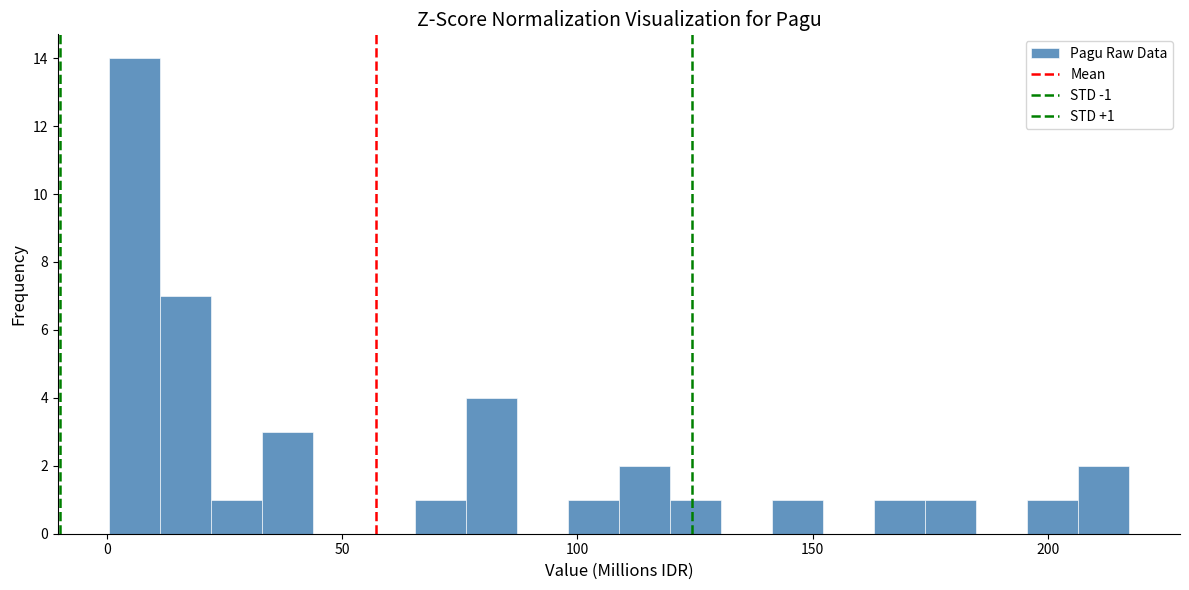

Around what value on the x-axis is the tallest bar? Give the approximate position of its centre, as read against the axis.

5